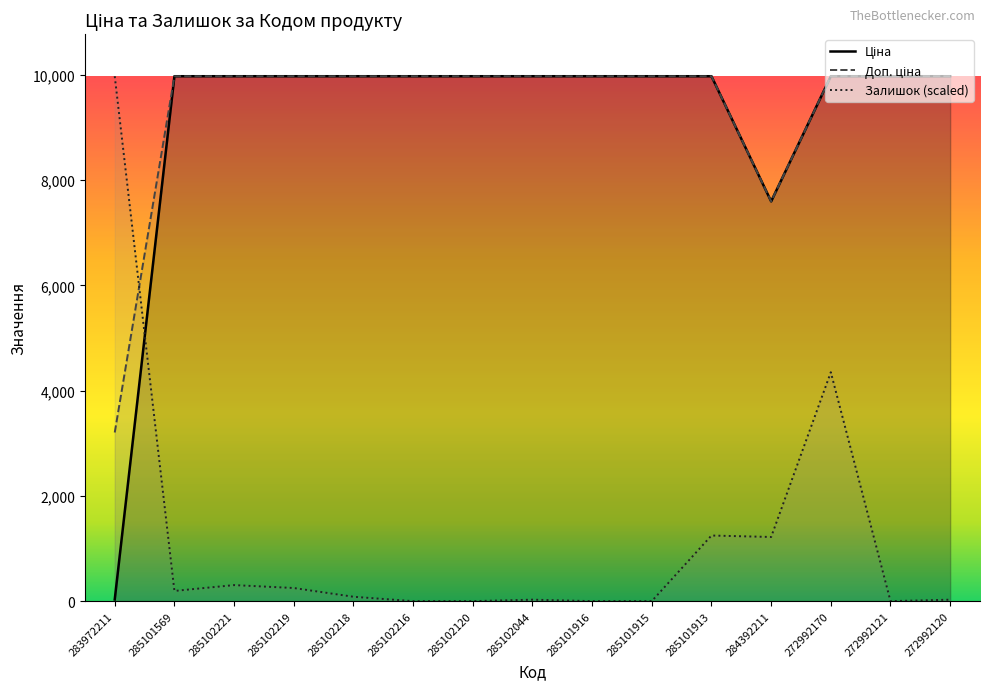

Between 285102044 and 284392211, which series saw the biggest shift?

Ціна